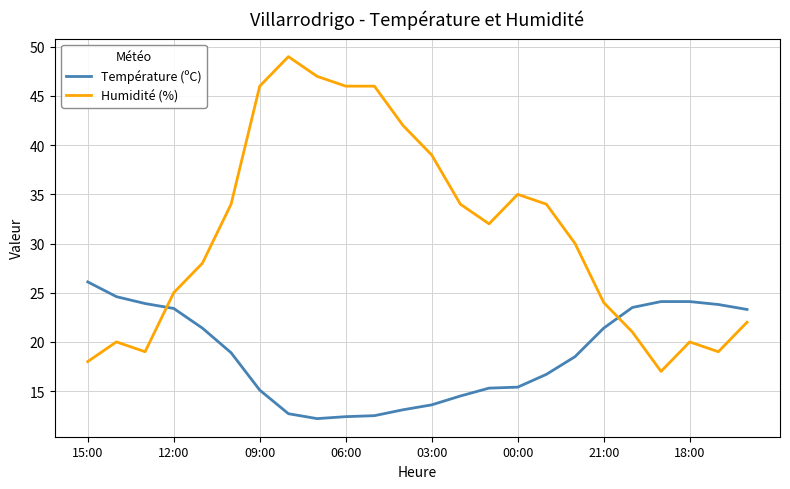

What is the smallest value displayed?

12.2